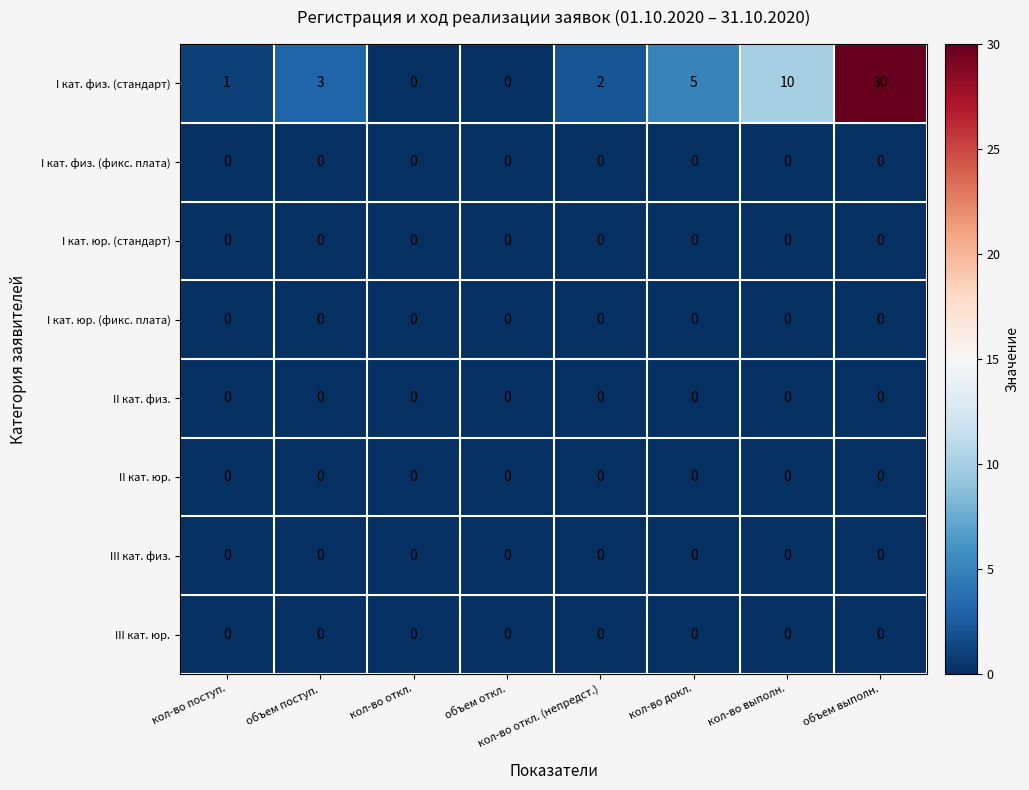

Where is I кат. физ. (стандарт) nearest to the value 15?

кол-во выполн.